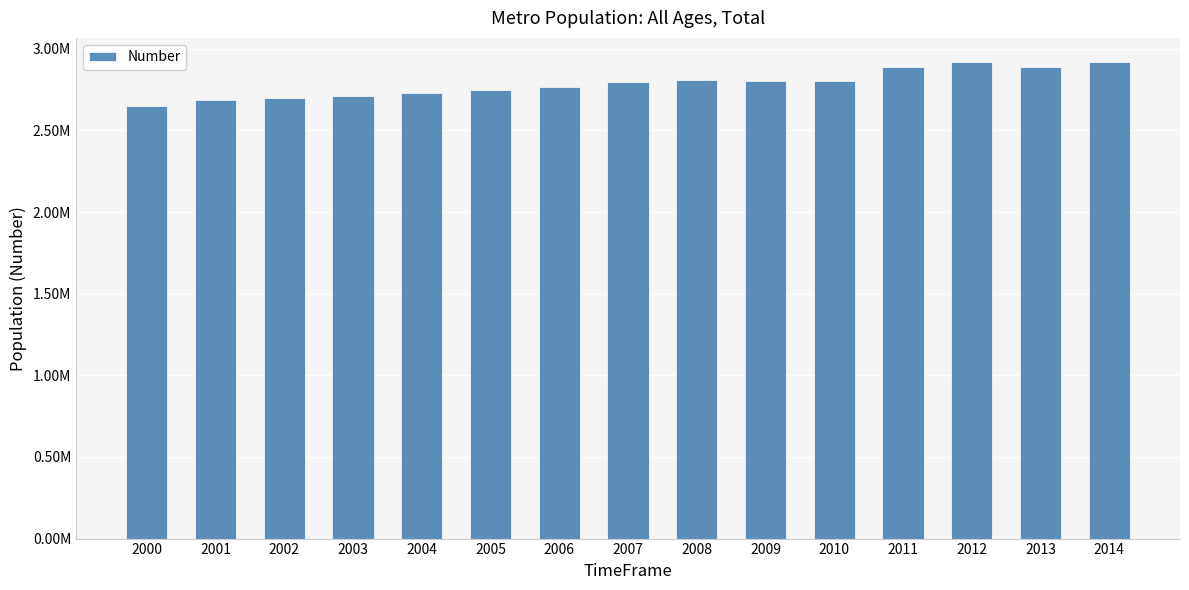

Are the bars horizontal?

No